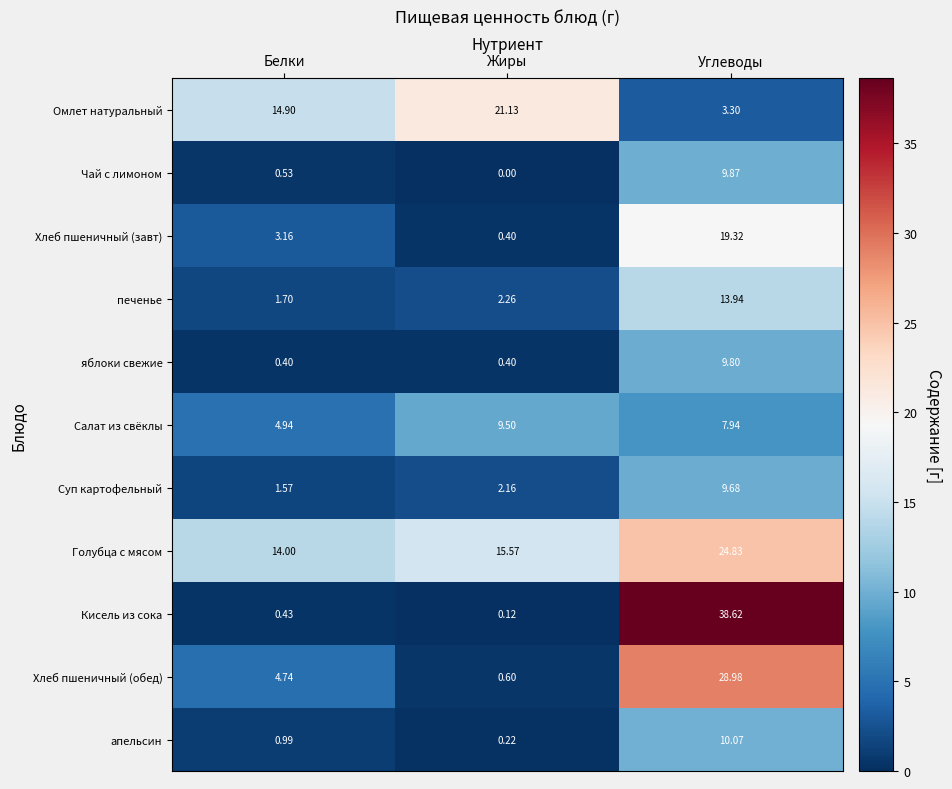

List the series in order of their peak value, highest first.

Кисель из сока, Хлеб пшеничный (обед), Голубца с мясом, Омлет натуральный, Хлеб пшеничный (завт), печенье, апельсин, Чай с лимоном, яблоки свежие, Суп картофельный, Салат из свёклы